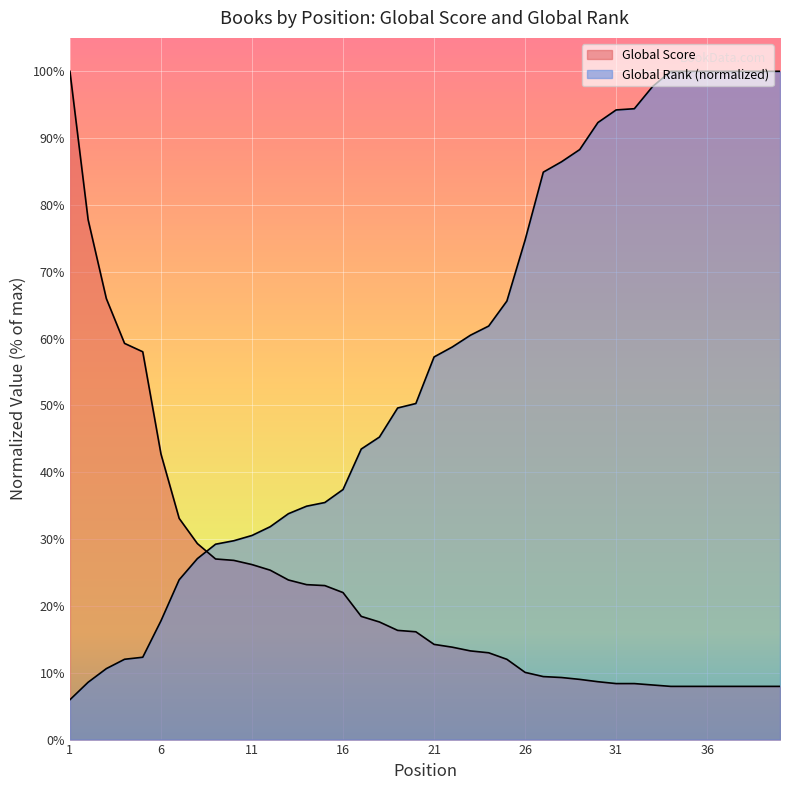

Rank the categories by Global Score value from lowest to highest.

34, 35, 36, 37, 38, 39, 40, 33, 31, 32, 30, 29, 28, 27, 26, 25, 24, 23, 22, 21, 20, 19, 18, 17, 16, 15, 14, 13, 12, 11, 10, 9, 8, 7, 6, 5, 4, 3, 2, 1